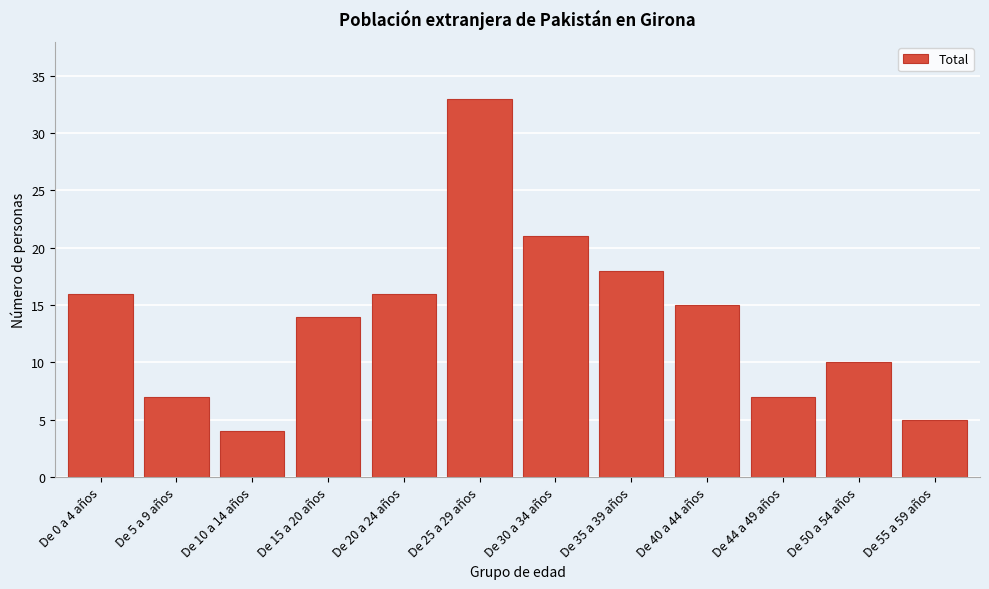

Reading left to right, extract all data points from this chart.

16	7	4	14	16	33	21	18	15	7	10	5